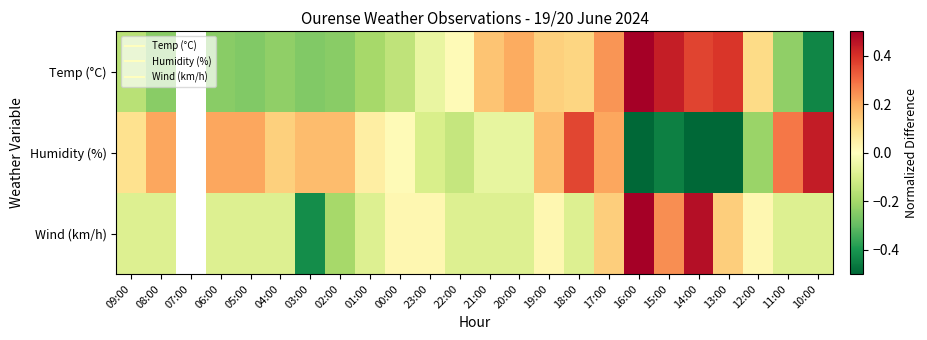

How many data points in Temp (°C) are less than 0?

12